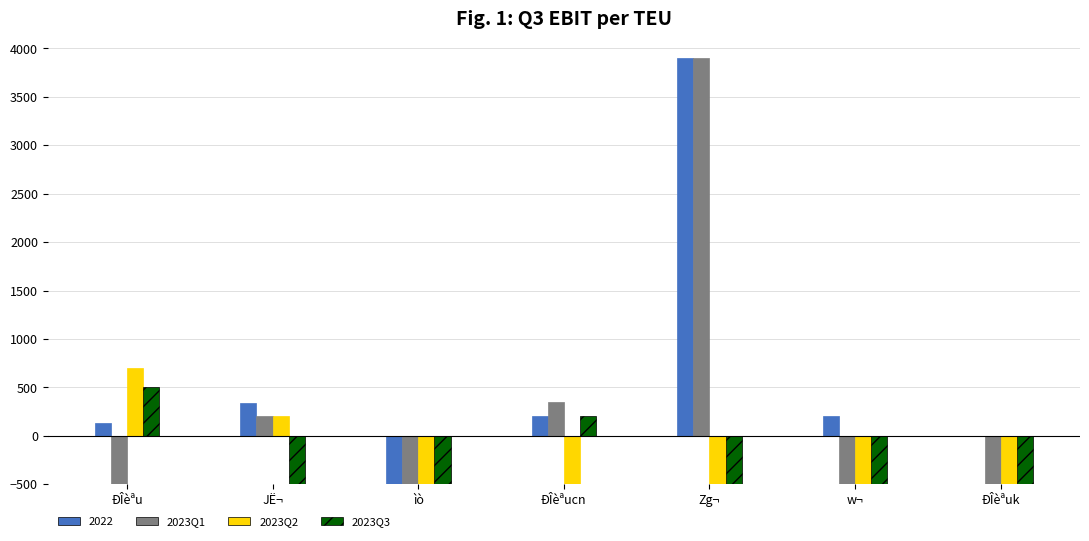

At how many categories does at least one series exceed -999?

5